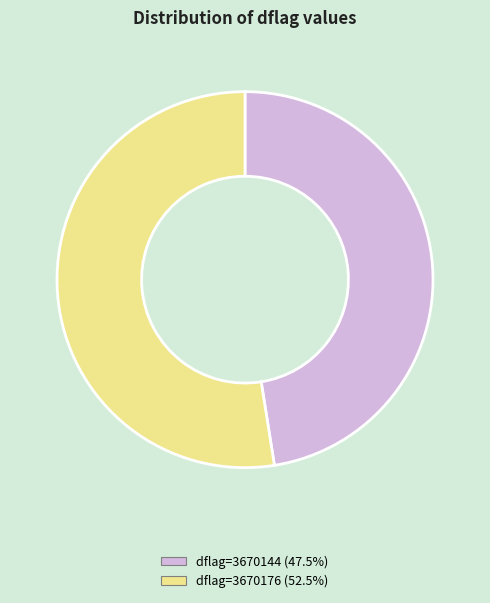

How many slices are in this pie chart?

2